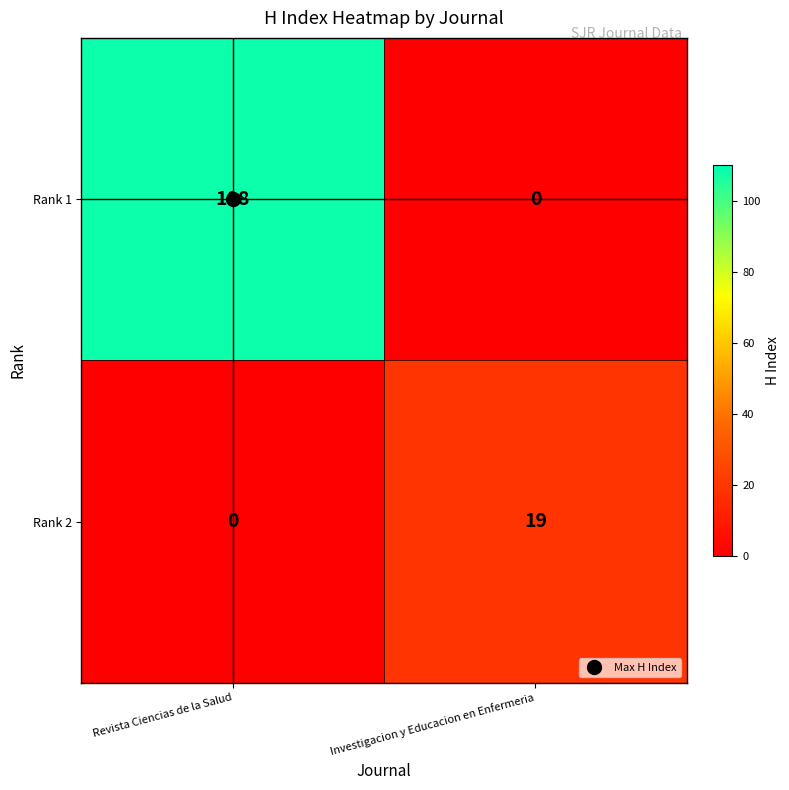

What is the difference between the maximum and minimum values in the Rank 1 series?

108